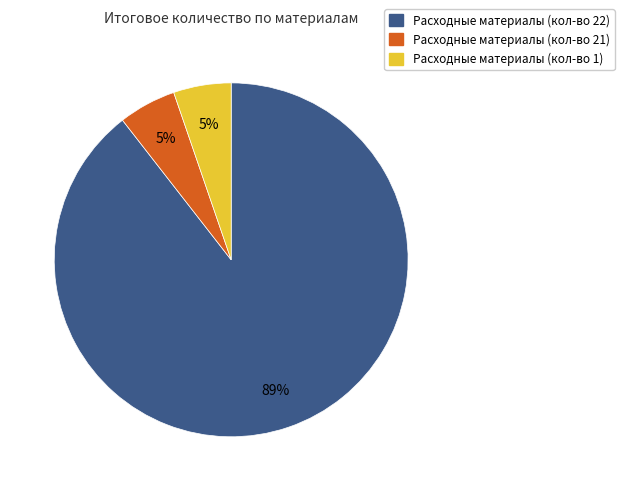

To the nearest percent, what is the average slice percentage?

33%